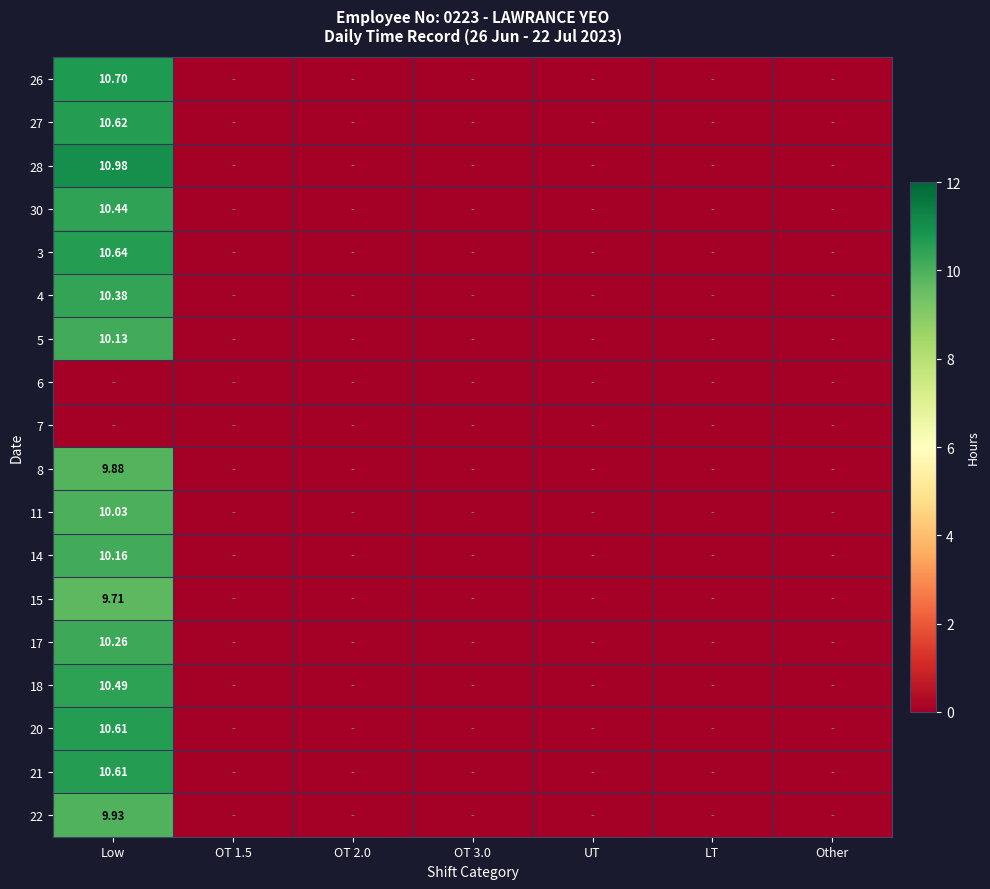

Is the value of 11 at Low greater than the value of 4 at LT?

Yes